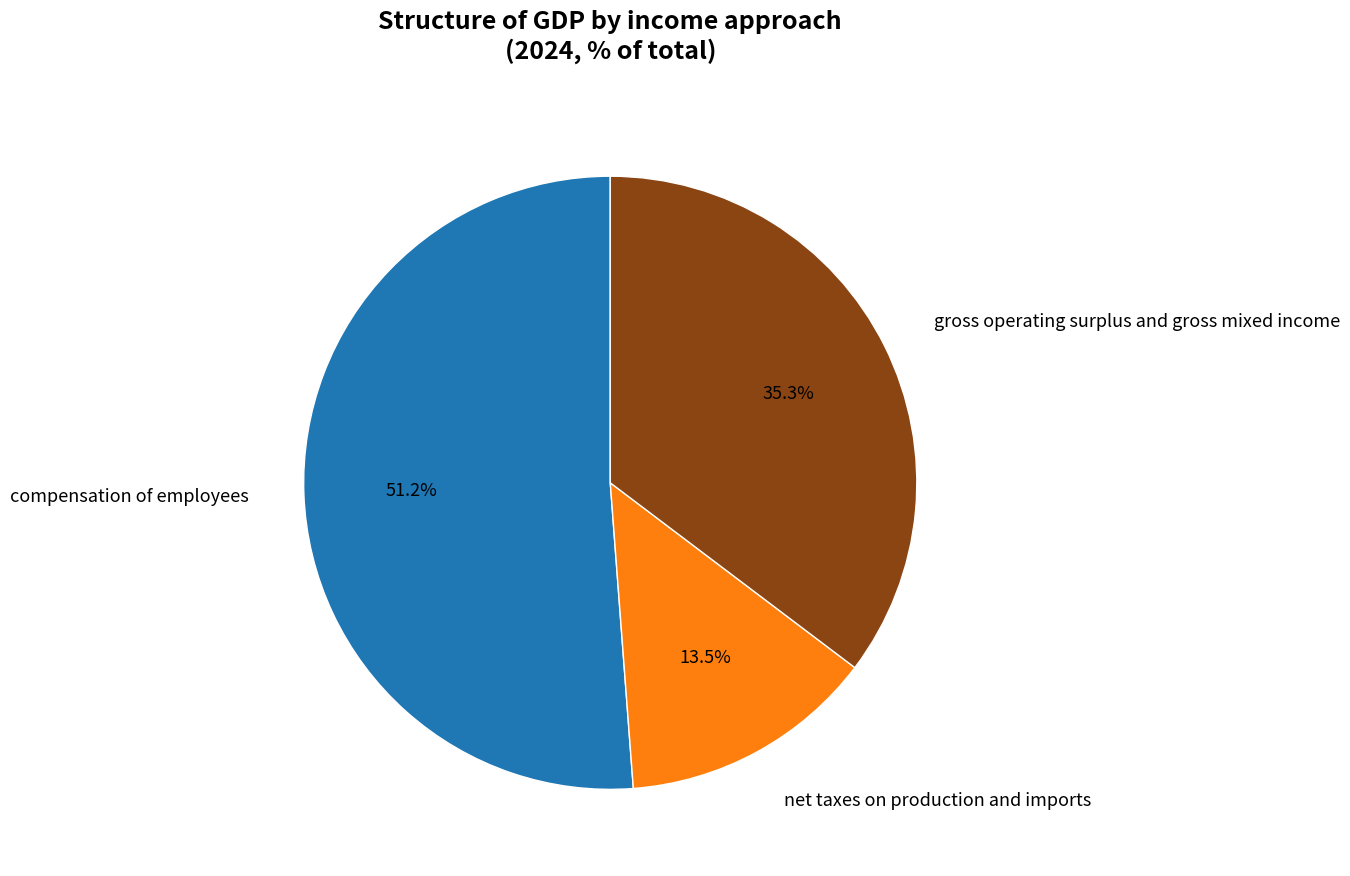

Count the number of slices in the pie.

3